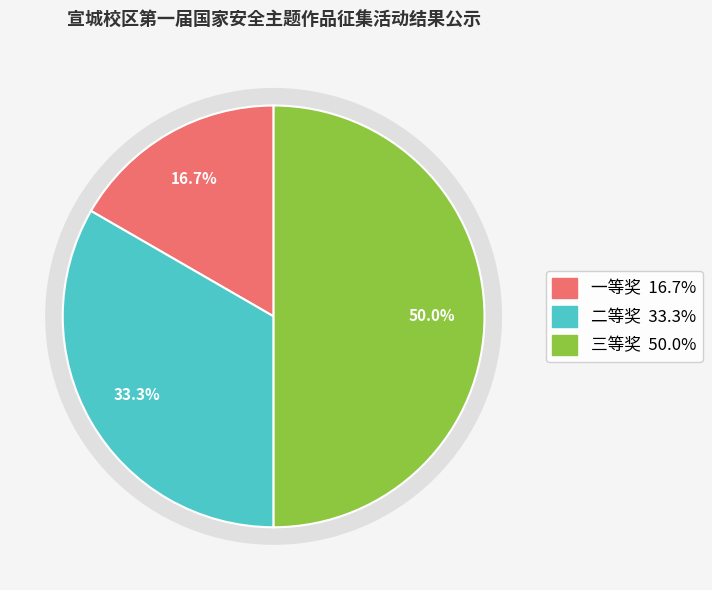

Which category has the biggest portion of the pie?

三等奖